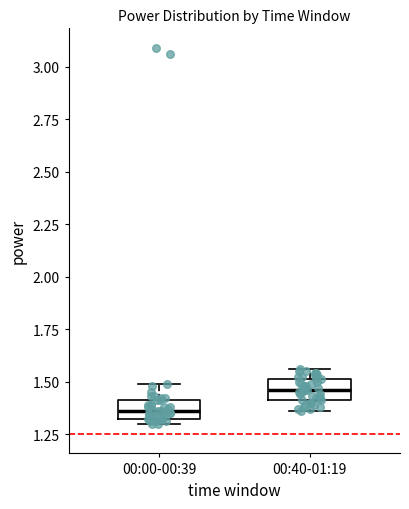

Where is the upper edge of the box for 00:40-01:19 on the y-axis? The values are not printed on the chart, so give them approximately, as read against the axis.

1.50